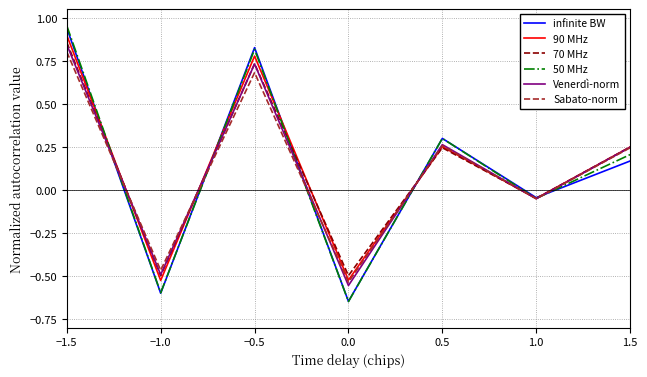

Where is the first local minimum for 70 MHz?

−1.0